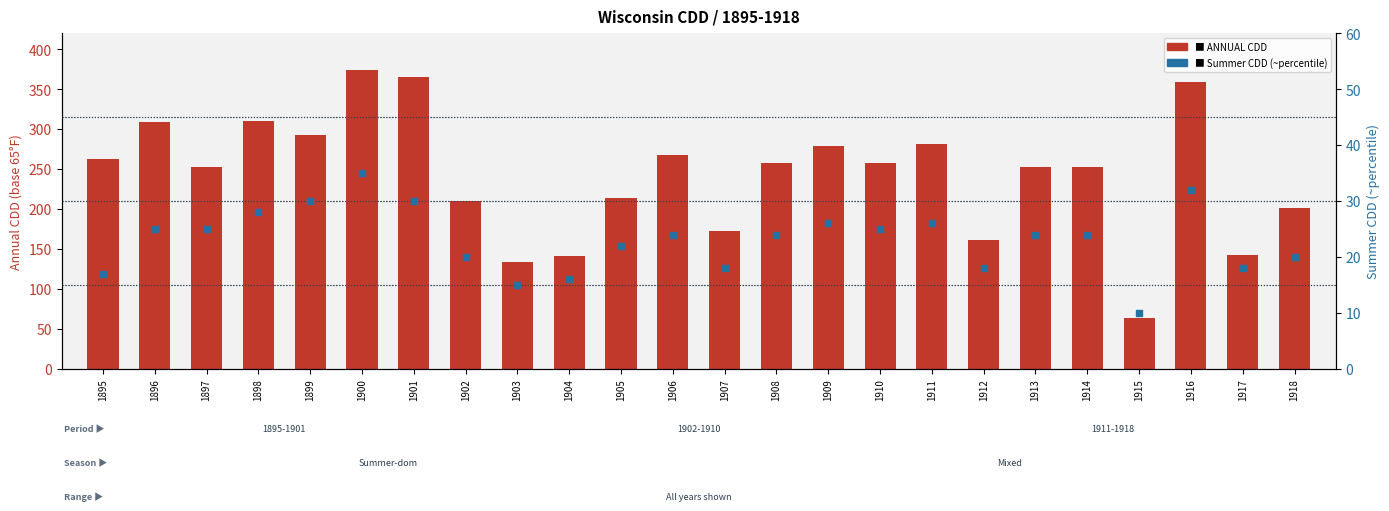

Is the value of ANNUAL CDD at 1918 greater than the value of Summer CDD percentile at 1901?

Yes